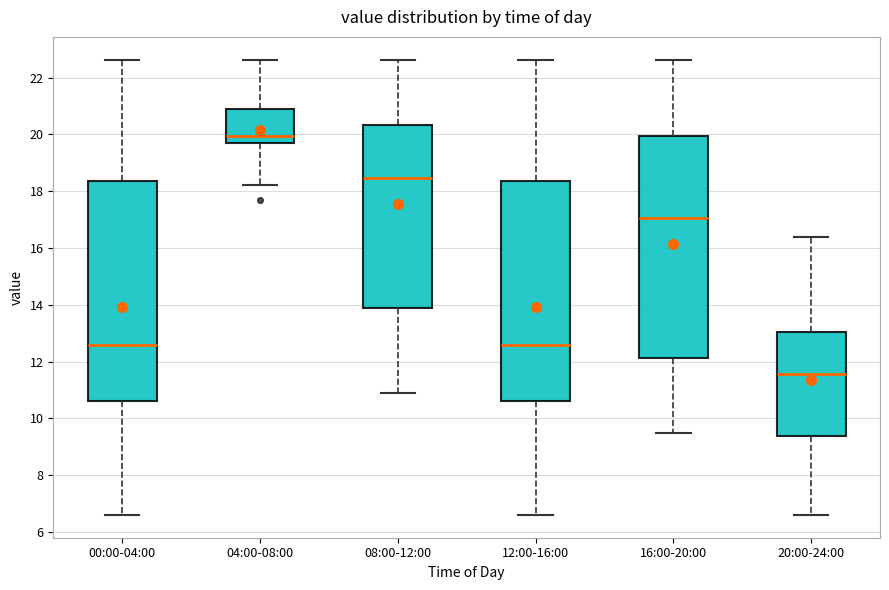

Where does the median line of the box for 04:00-08:00 sit on the y-axis? The values are not printed on the chart, so give them approximately, as read against the axis.

20.0